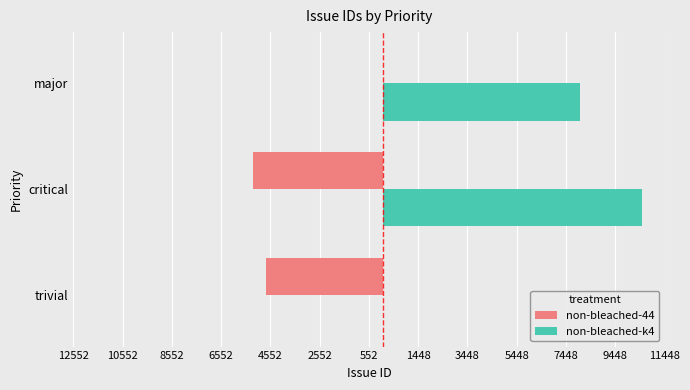

What are all the series names shown in the legend?

non-bleached-44, non-bleached-k4